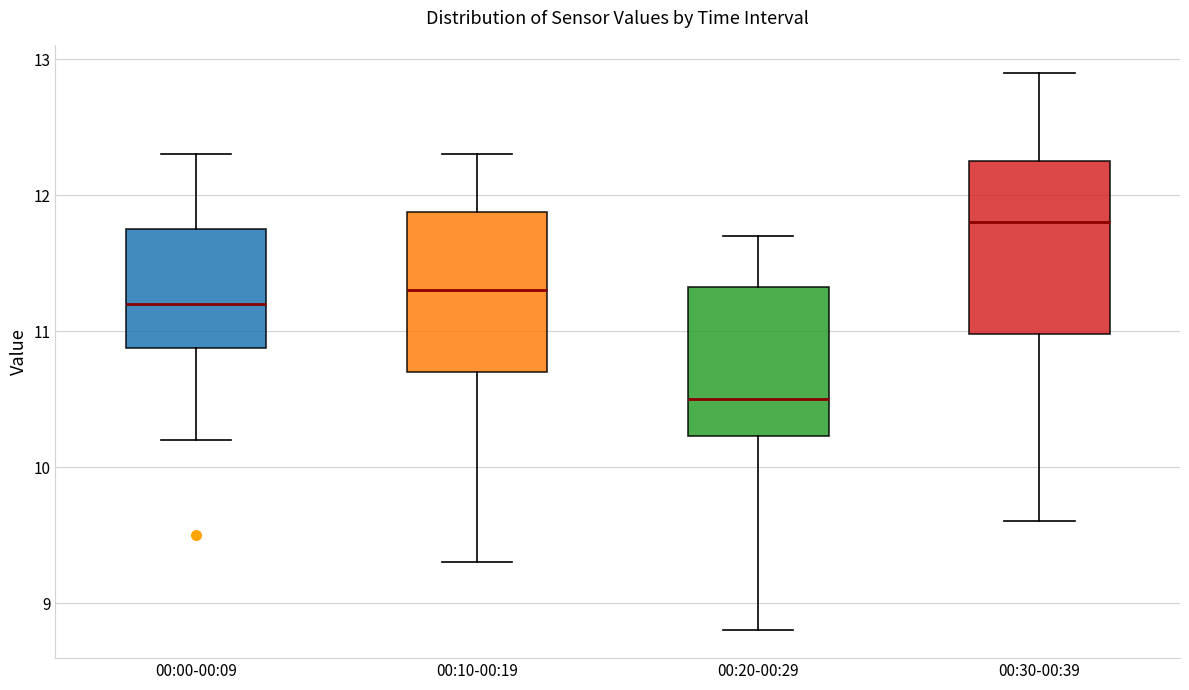

Reading left to right, transcribe this box plot: for each box, give where its median line is, the range the box spans, and where its two whiskers end, as read against the y-axis. The values are not printed on the chart, so give them approximately, as read against the axis.

00:00-00:09: median 11.2, box 10.9 to 11.8, whiskers 10.2 to 12.3
00:10-00:19: median 11.3, box 10.7 to 11.9, whiskers 9.3 to 12.3
00:20-00:29: median 10.5, box 10.2 to 11.3, whiskers 8.8 to 11.7
00:30-00:39: median 11.8, box 11.0 to 12.3, whiskers 9.6 to 12.9